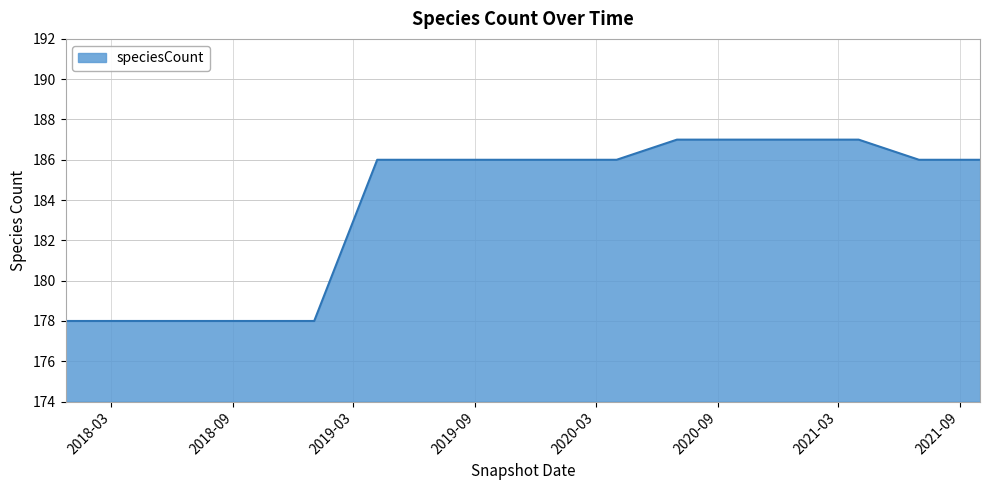

What is the average value?

184